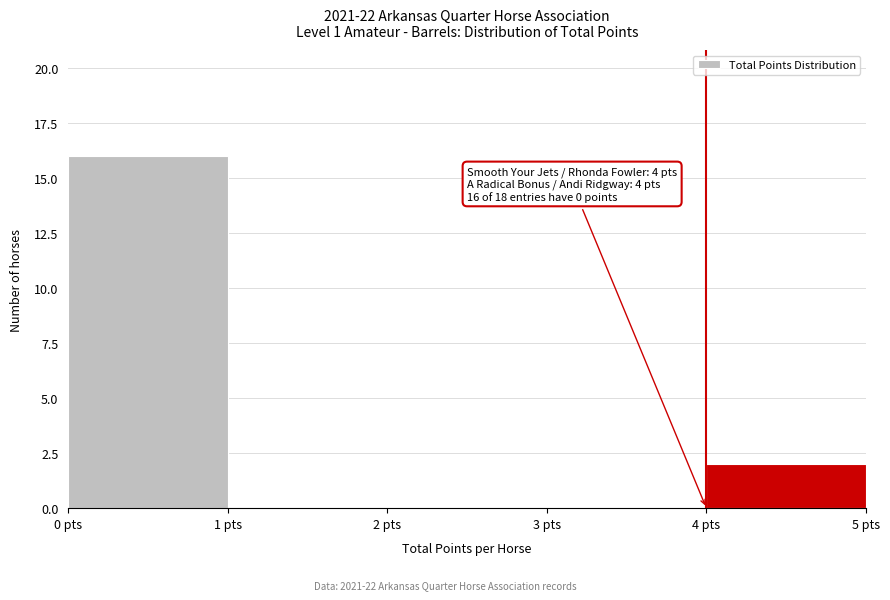

Which range on the x-axis has the tallest bar?

0 to 1